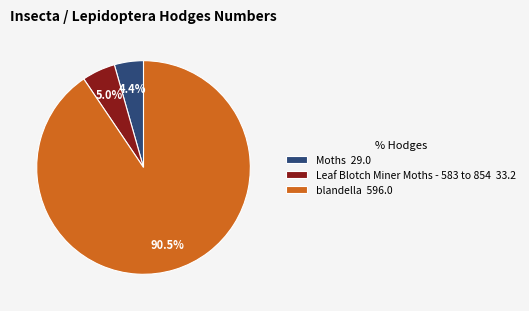

How many slices are in this pie chart?

3